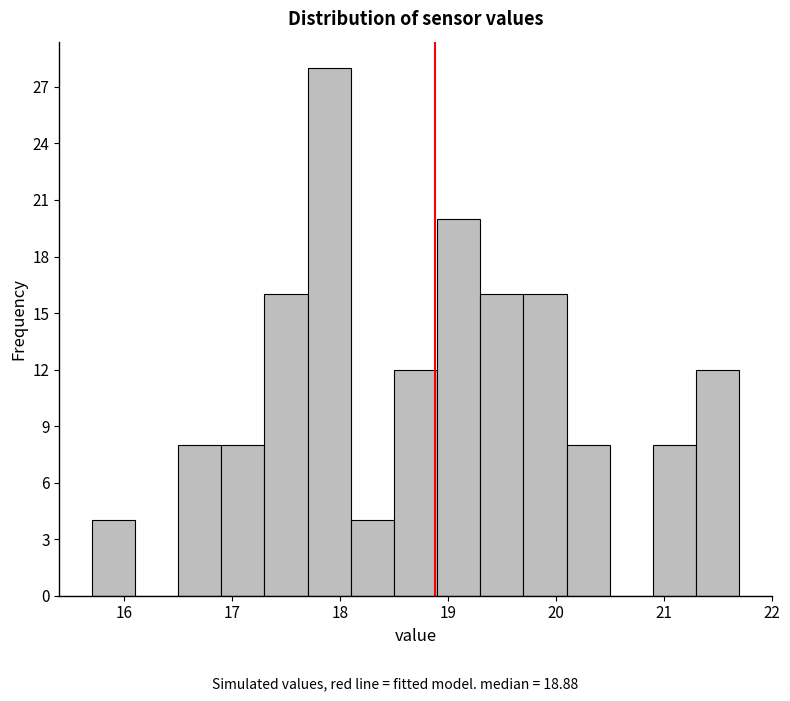

What is the height of the bar covering 16.5 to 16.9 on the x-axis? The values are not printed on the chart, so give them approximately, as read against the axis.

8